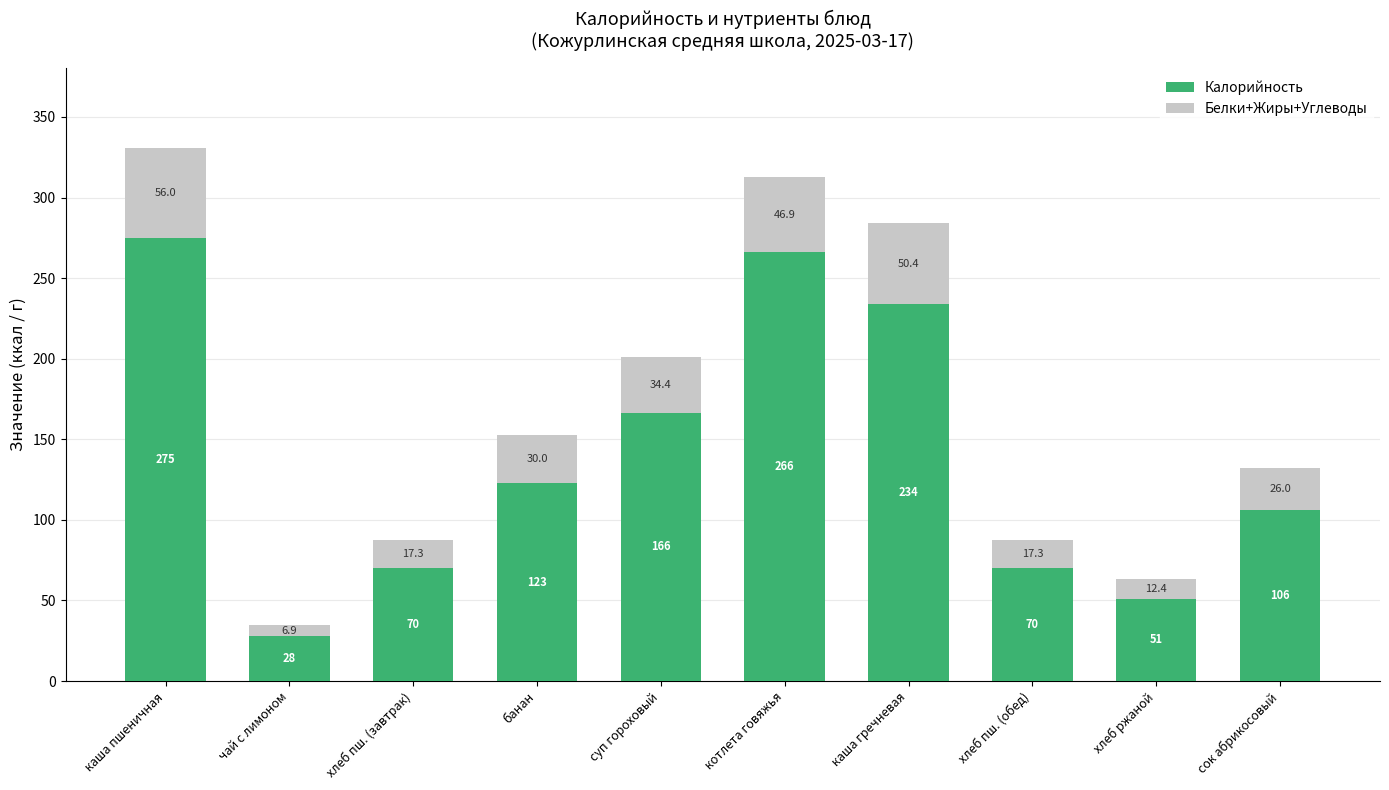

Reading left to right, what are the values for Калорийность?

274.9	27.9	70.3	122.9	166.4	266.0	233.7	70.3	51.2	106.0